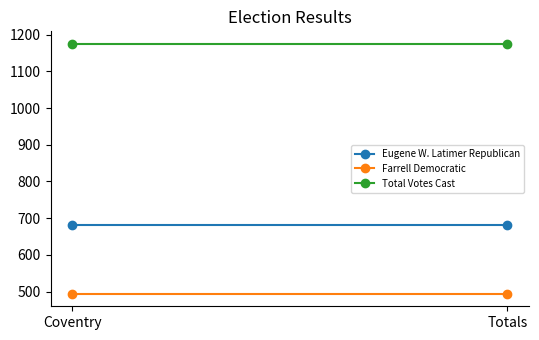

Between Totals and Coventry, which is larger?

Totals